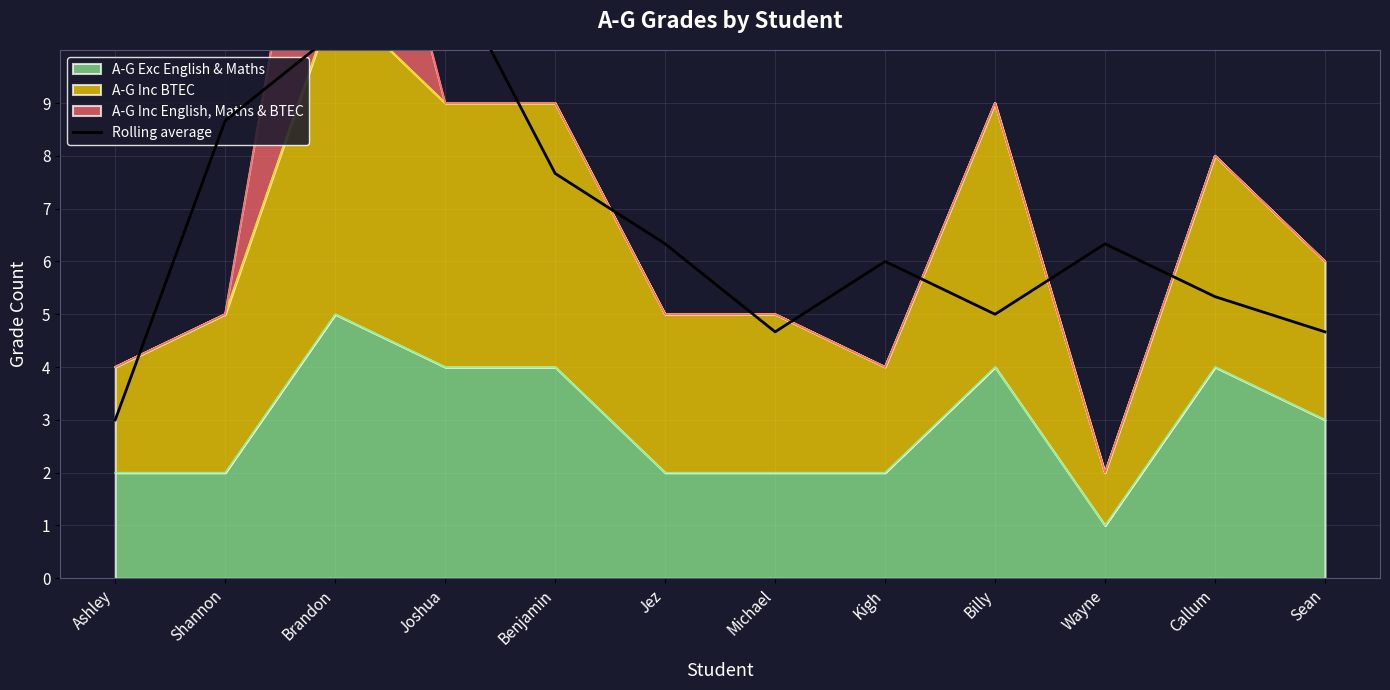

What is the difference between the values at Michael and Billy?

0.3